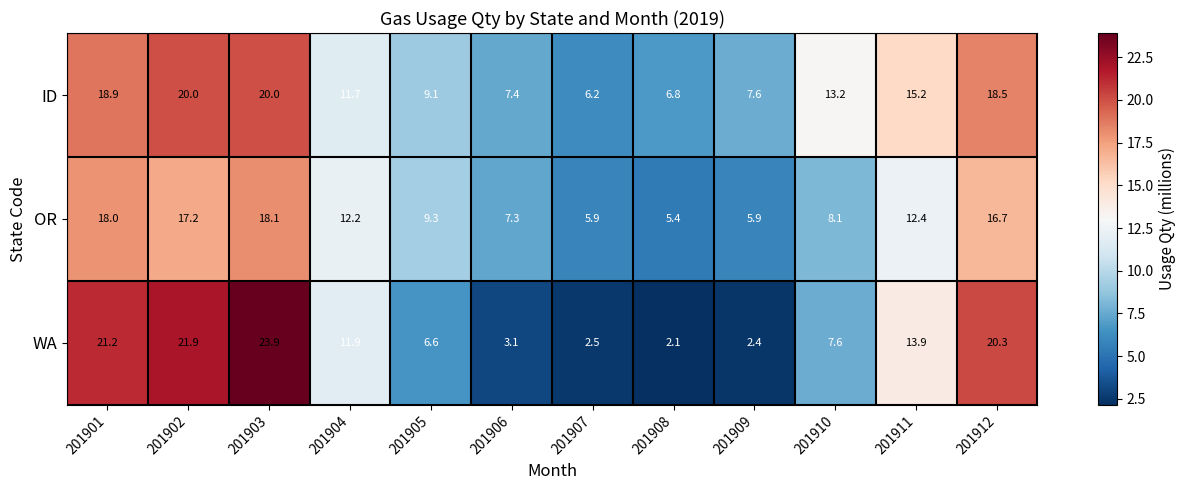

How many data points does each series have?

12